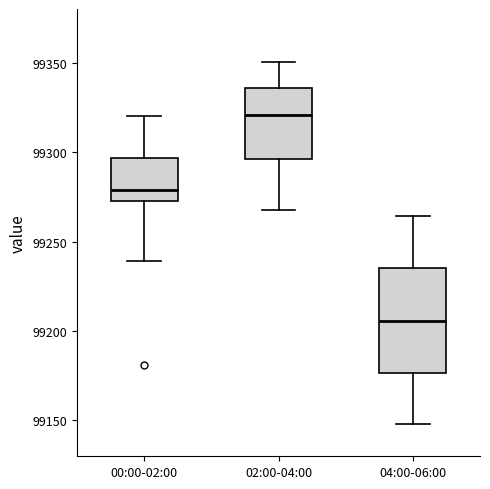

Reading left to right, transcribe this box plot: for each box, give where its median line is, the range the box spans, and where its two whiskers end, as read against the y-axis. The values are not printed on the chart, so give them approximately, as read against the axis.

00:00-02:00: median 99280, box 99275 to 99295, whiskers 99240 to 99320
02:00-04:00: median 99320, box 99295 to 99335, whiskers 99265 to 99350
04:00-06:00: median 99205, box 99175 to 99235, whiskers 99150 to 99265